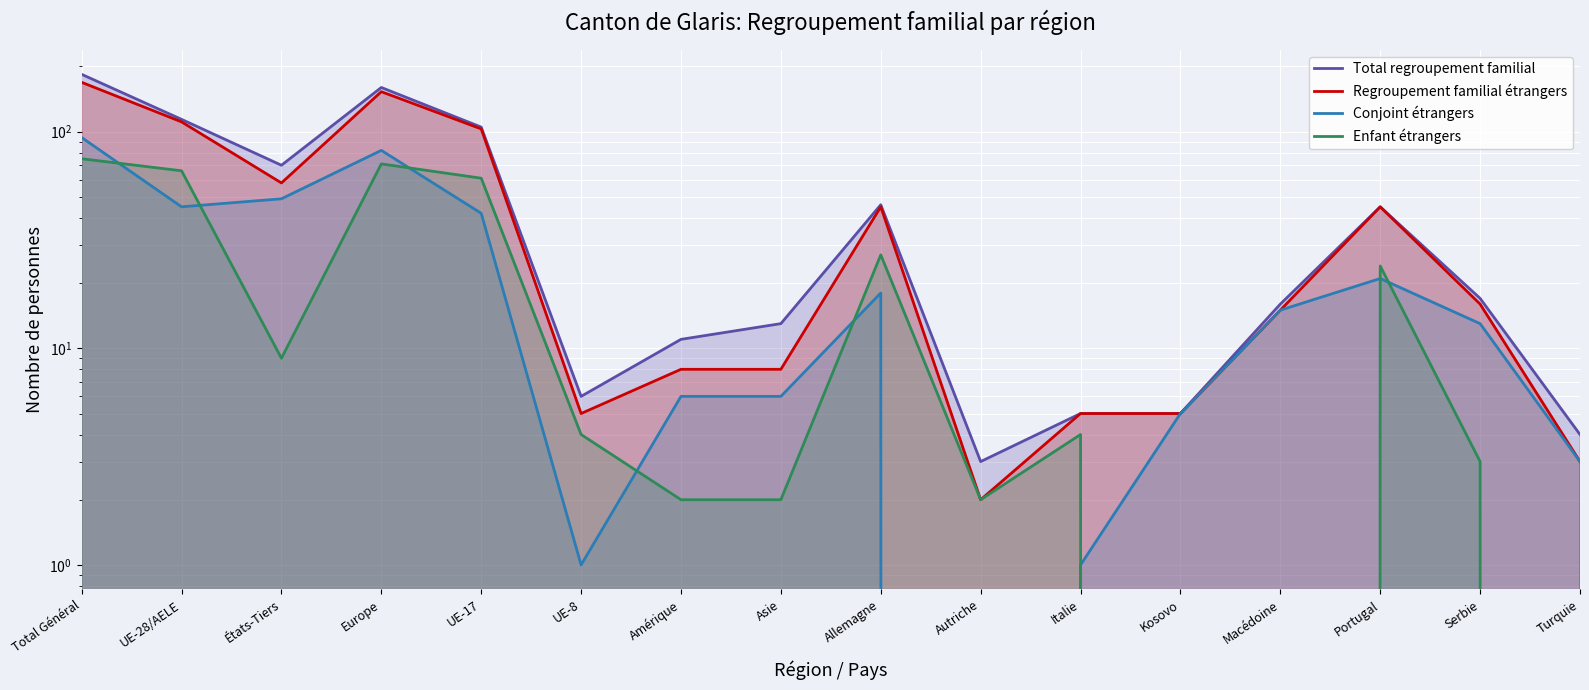

Which category has the lowest value in the Conjoint étrangers series?

Autriche